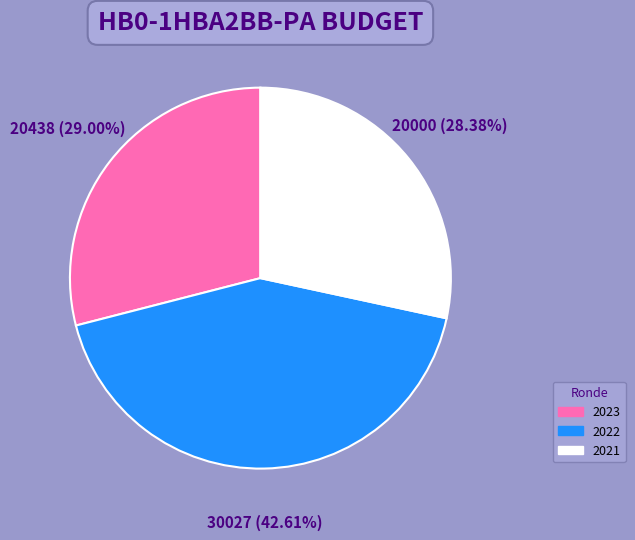

Is there a majority slice in this chart?

No